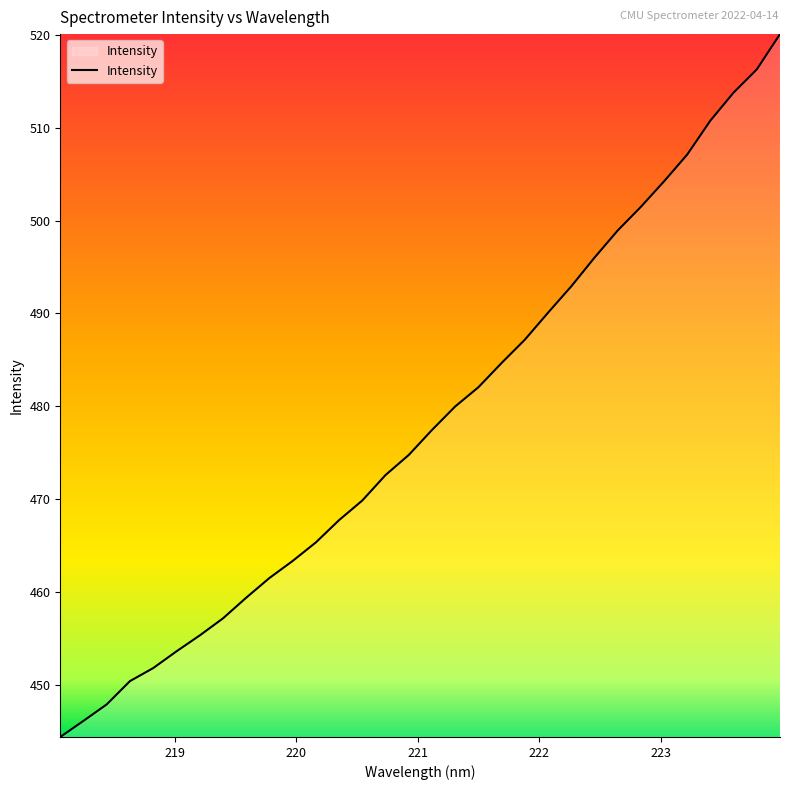

What is the greatest value displayed?

520.1